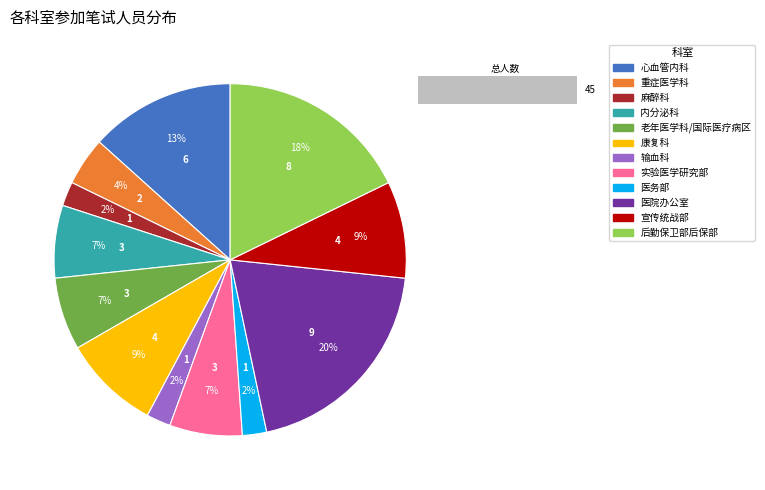

True or false: 输血科 accounts for 2% of the total.

True